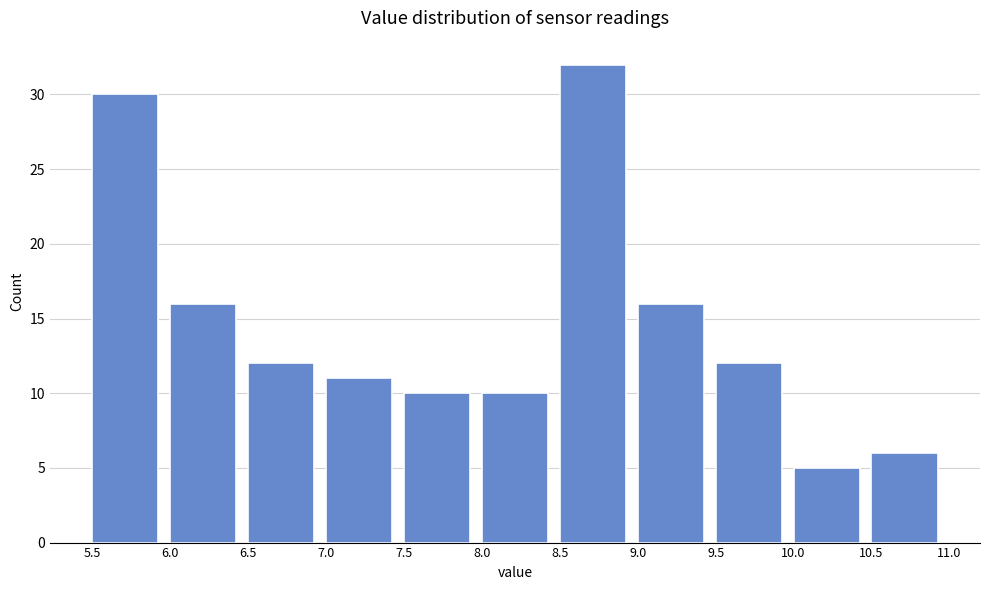

Reading left to right, list every bar in this chart as the range it spans on the x-axis followed by its height. The values are not printed on the chart, so give them approximately, as read against the axis.

5.5 to 6.0: 30
6.0 to 6.5: 16
6.5 to 7.0: 12
7.0 to 7.5: 11
7.5 to 8.0: 10
8.0 to 8.5: 10
8.5 to 9.0: 32
9.0 to 9.5: 16
9.5 to 10.0: 12
10.0 to 10.5: 5
10.5 to 11.0: 6